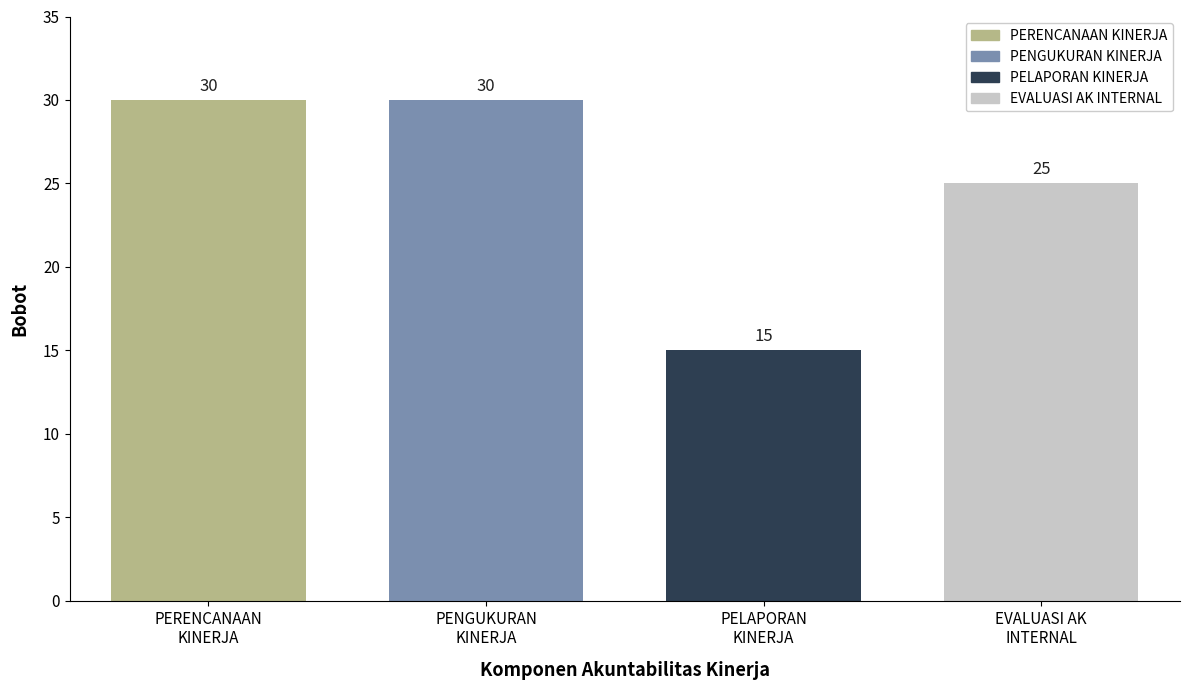

What is the greatest value displayed?

30